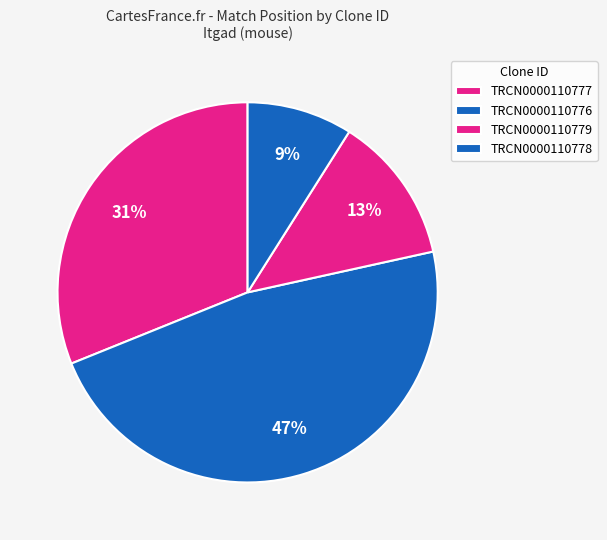

To the nearest percent, what is the combined percentage of TRCN0000110777 and TRCN0000110776?

78%